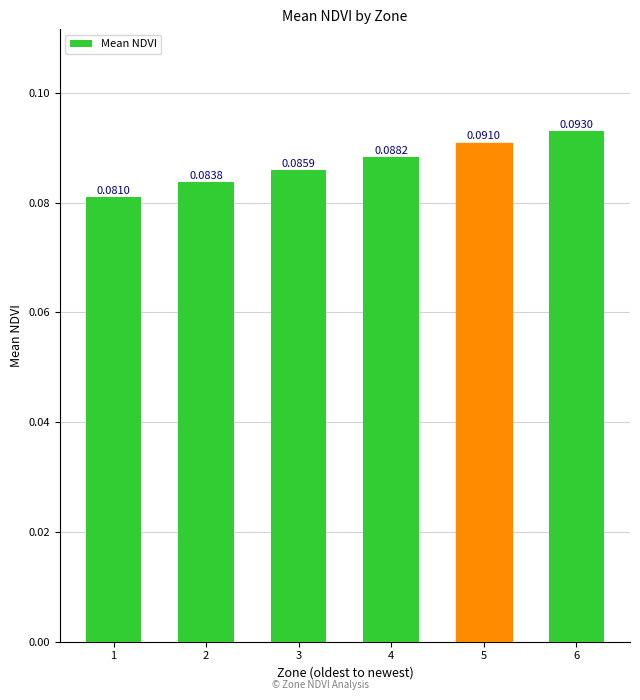

List the labels in order of value, largest first.

6, 5, 4, 3, 2, 1